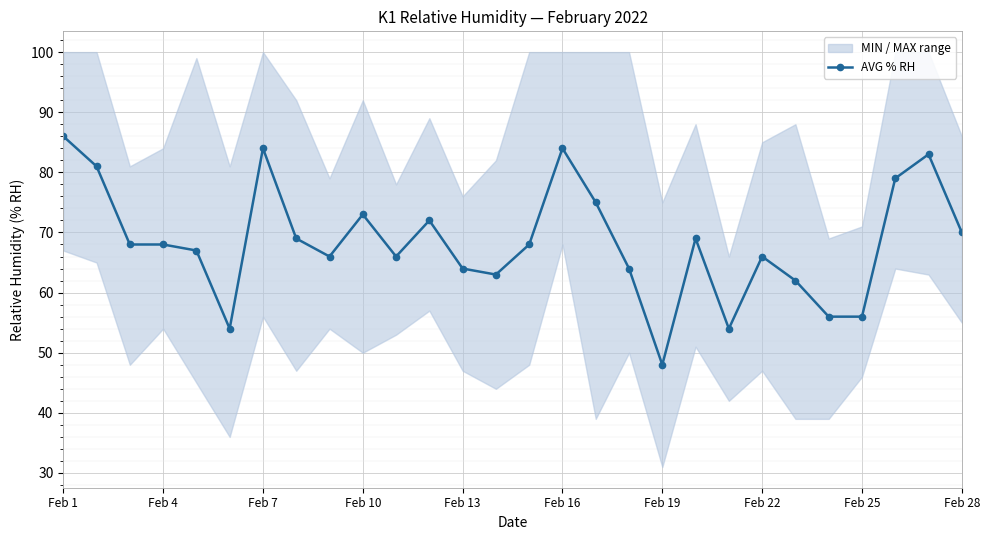

True or false: AVG % RH has a value of 56 at Feb 25.

True